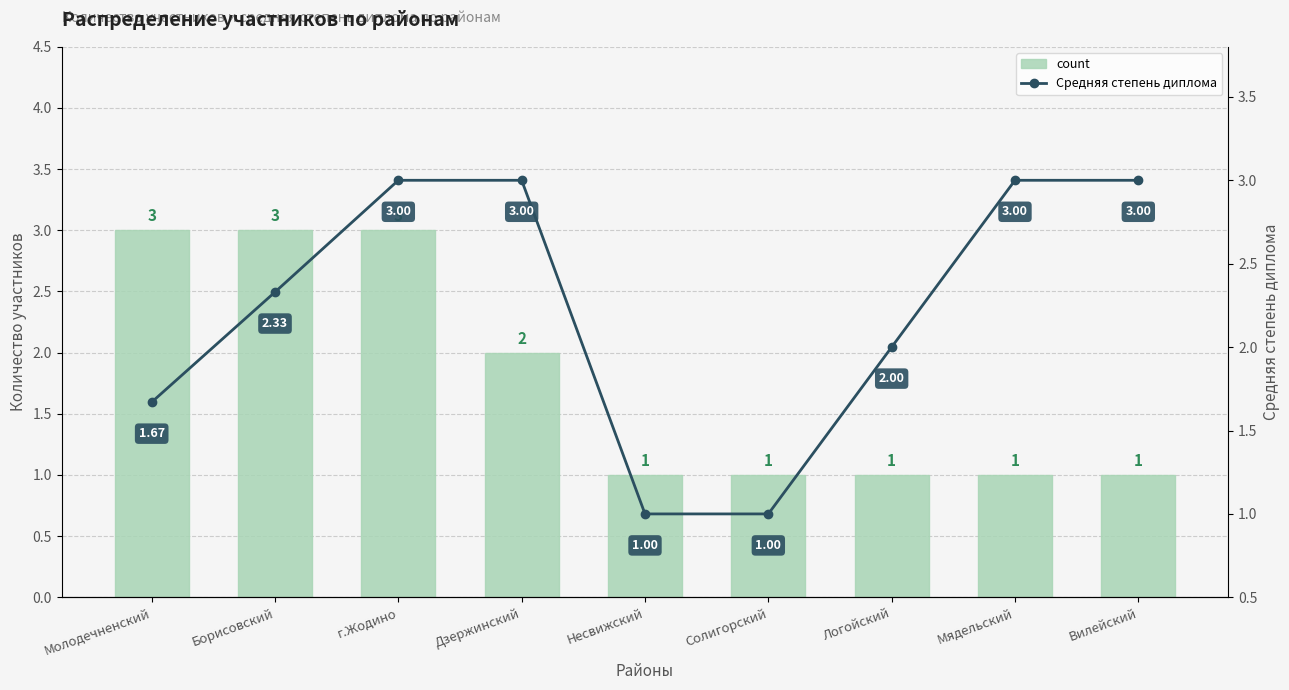

What position from the left is Несвижский?

5